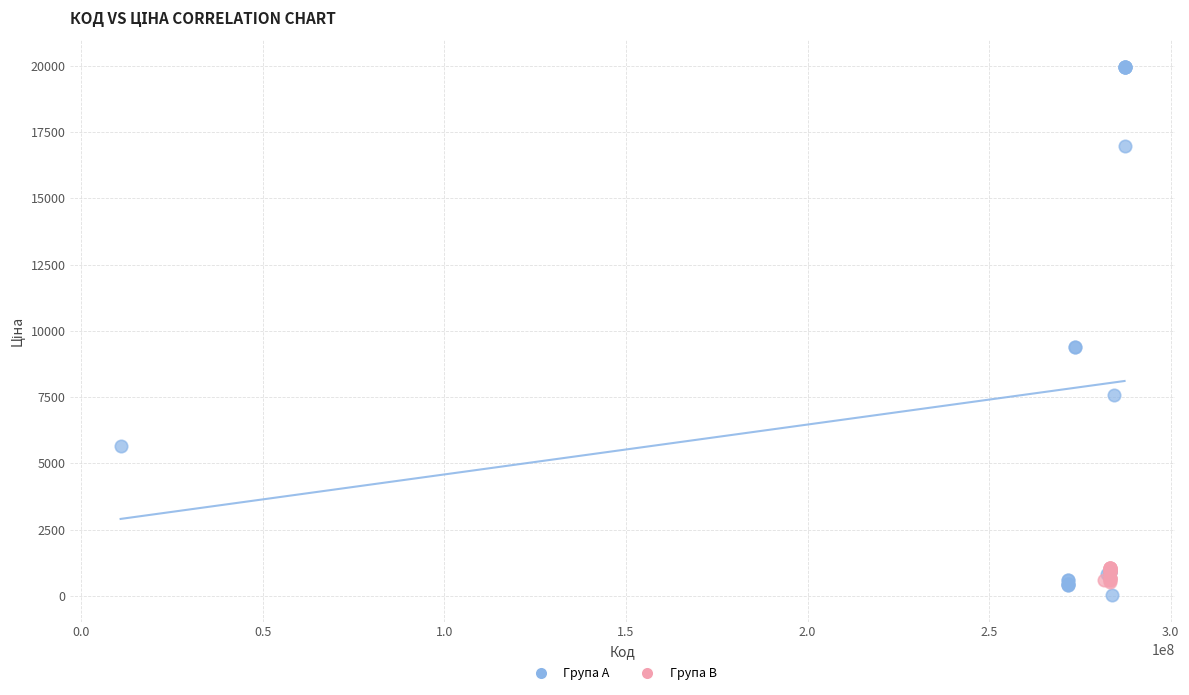

Which series contains the highest Y value?

Група A